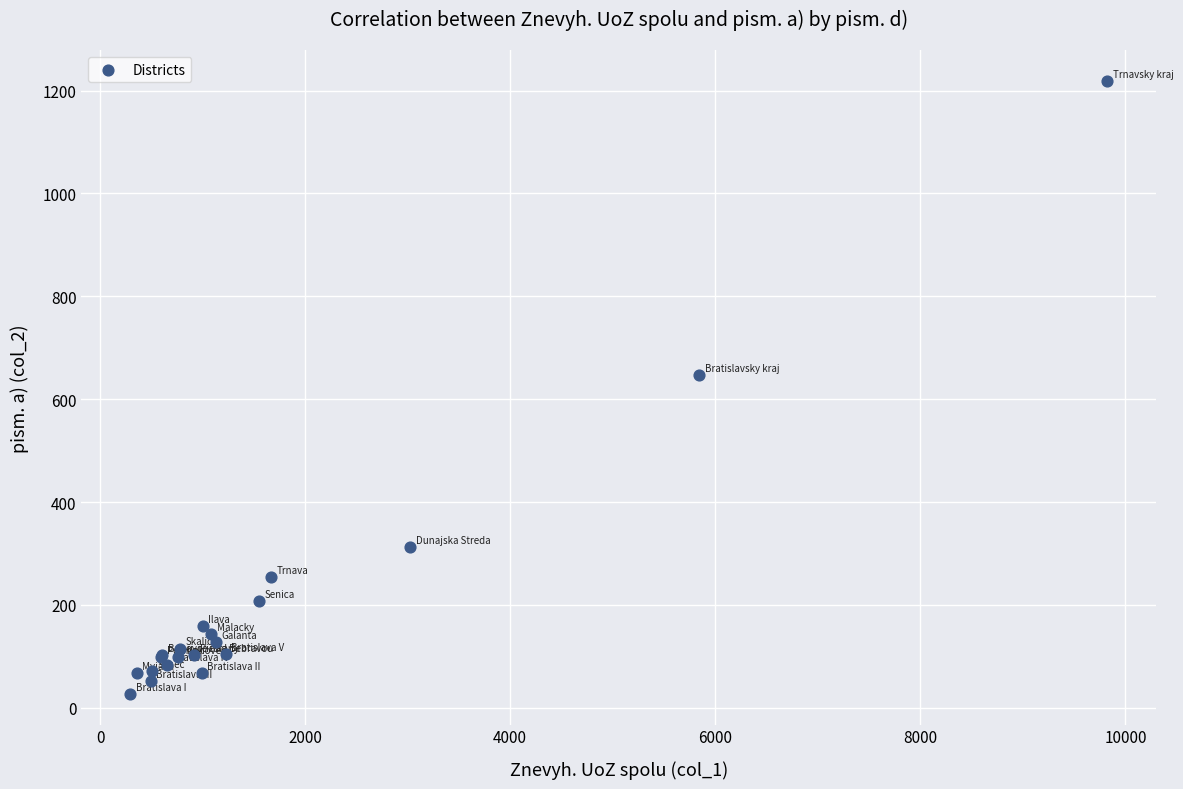

What Y value in the scatter plot is closest to 623?

647